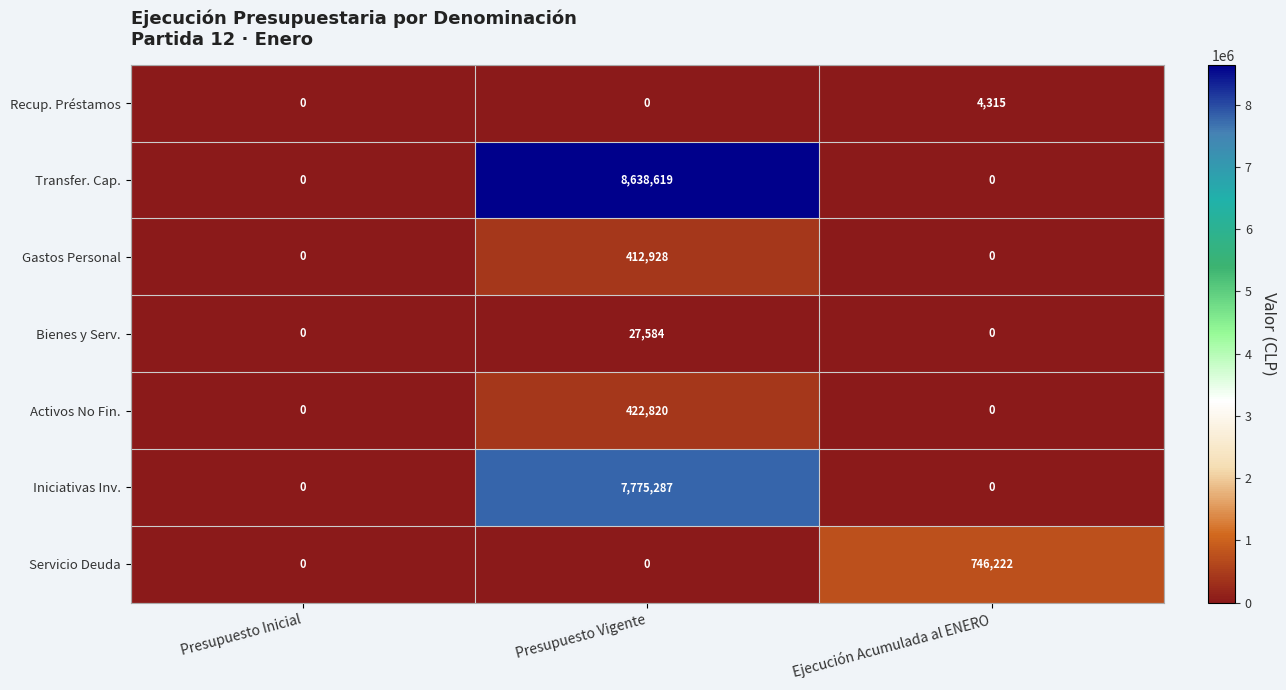

What is the spread (max minus min) of values at Presupuesto Vigente?

8638619